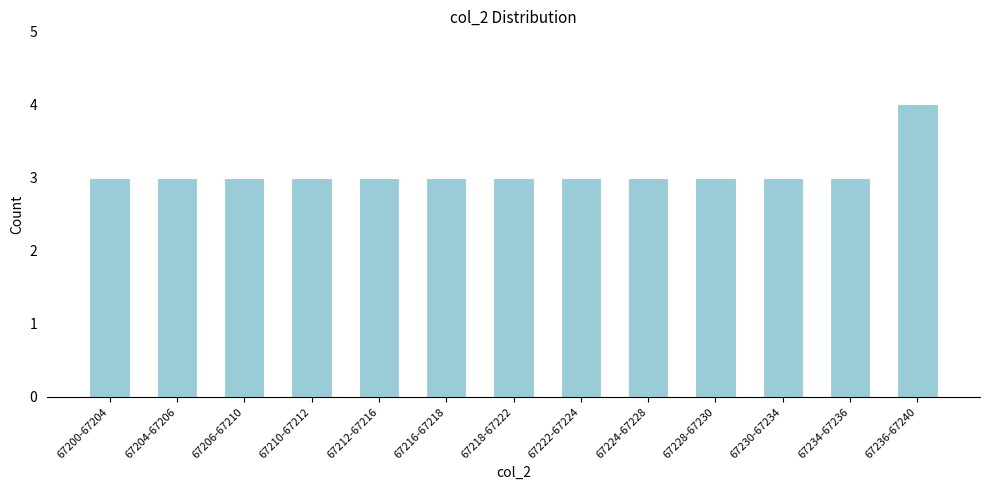

Reading left to right, extract all data points from this chart.

3	3	3	3	3	3	3	3	3	3	3	3	4